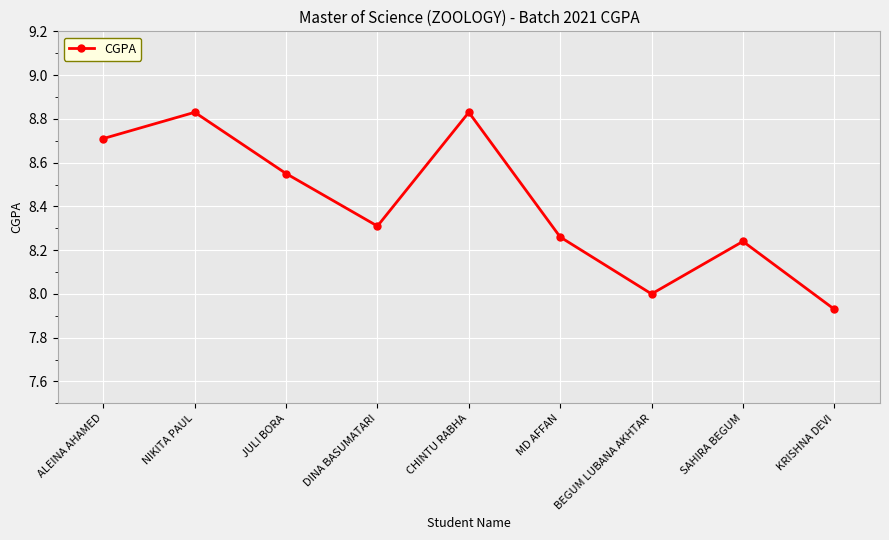

What is the difference between the second highest and minimum values?

0.9